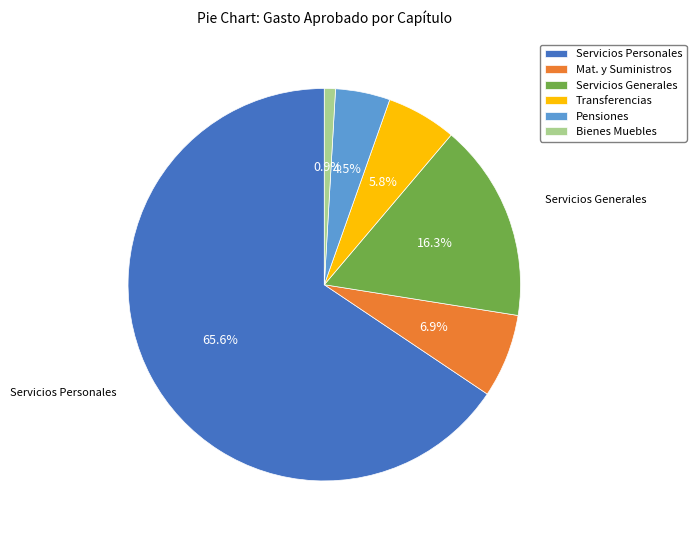

Which slice represents more than half of the pie?

Servicios Personales